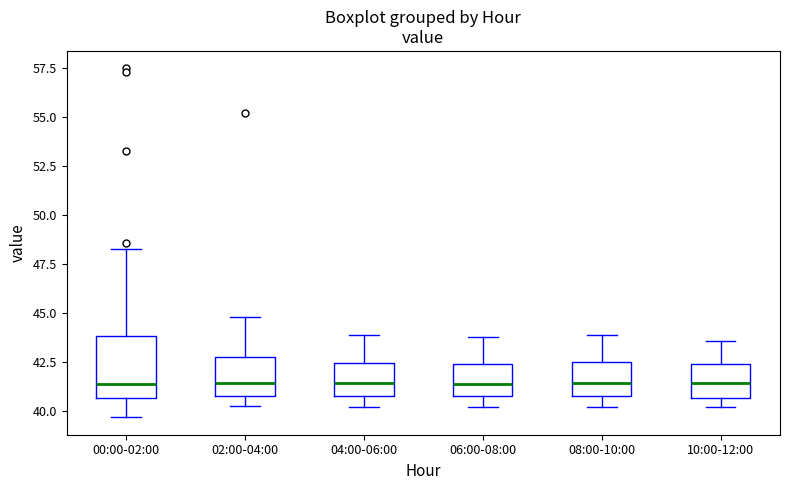

Reading left to right, read every box against the y-axis: the position of its median line, the range the box covers, and the ends of its whiskers. The values are not printed on the chart, so give them approximately, as read against the axis.

00:00-02:00: median 41.5, box 40.5 to 44.0, whiskers 39.5 to 48.5
02:00-04:00: median 41.5, box 41.0 to 43.0, whiskers 40.5 to 45.0
04:00-06:00: median 41.5, box 41.0 to 42.5, whiskers 40.0 to 44.0
06:00-08:00: median 41.5, box 41.0 to 42.5, whiskers 40.0 to 44.0
08:00-10:00: median 41.5, box 41.0 to 42.5, whiskers 40.0 to 44.0
10:00-12:00: median 41.5, box 40.5 to 42.5, whiskers 40.0 to 43.5